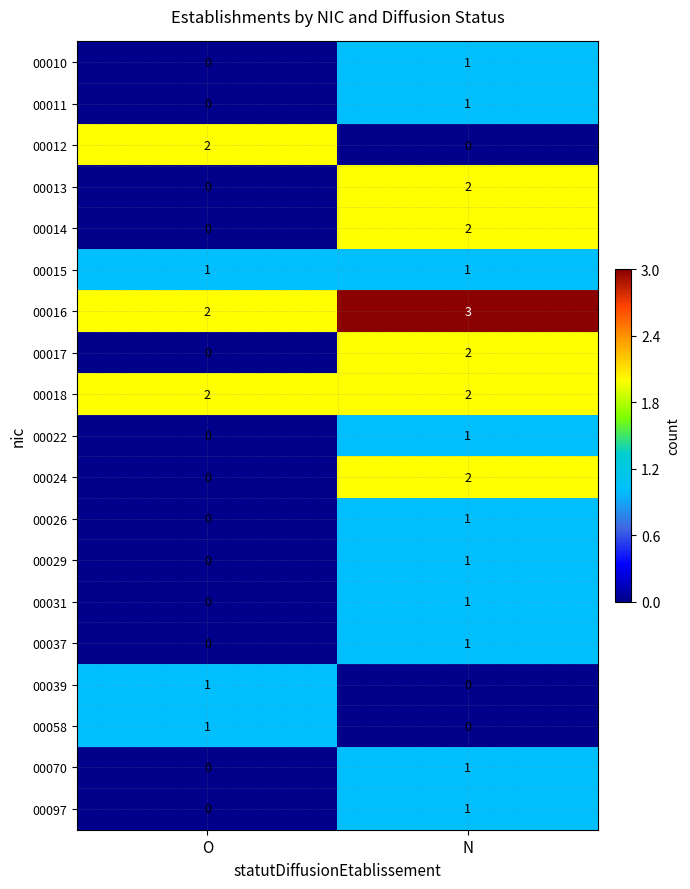

What is the spread (max minus min) of values at N?

3